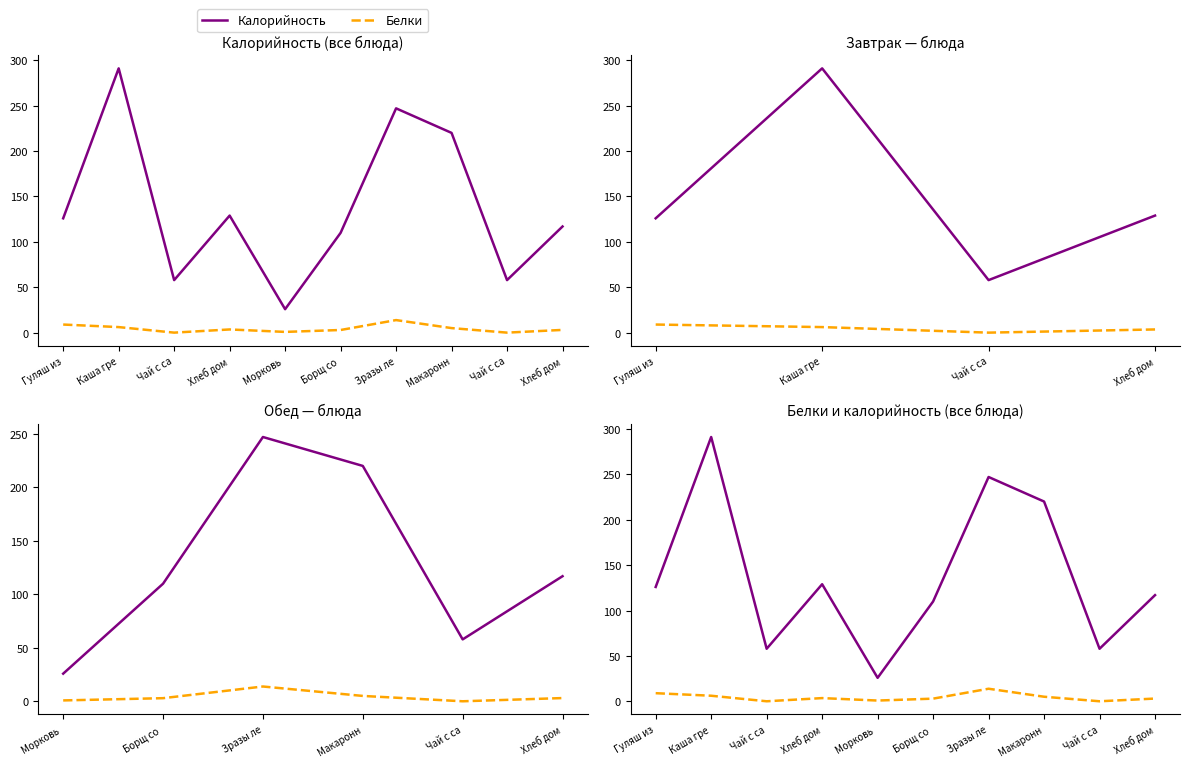

In Калорийность, how many points are lower than both neighbors (excluding endpoints)?

3